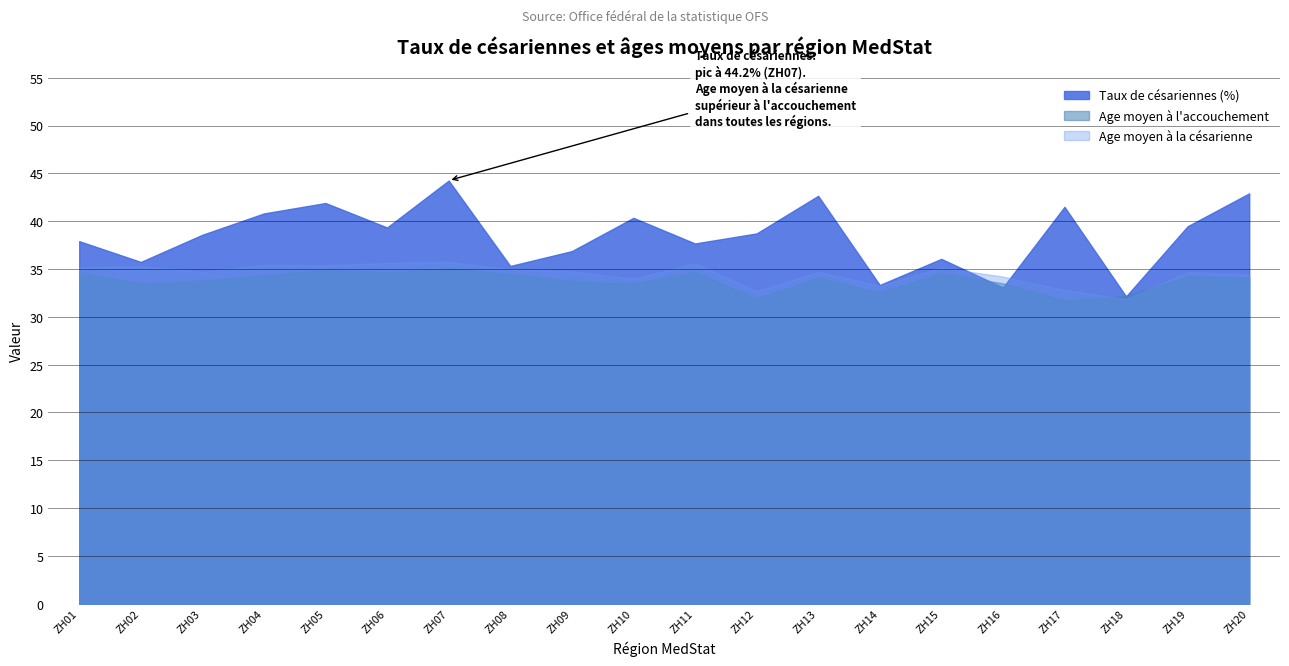

True or false: Age moyen à la césarienne and Taux de césariennes (%) intersect in this chart.

True